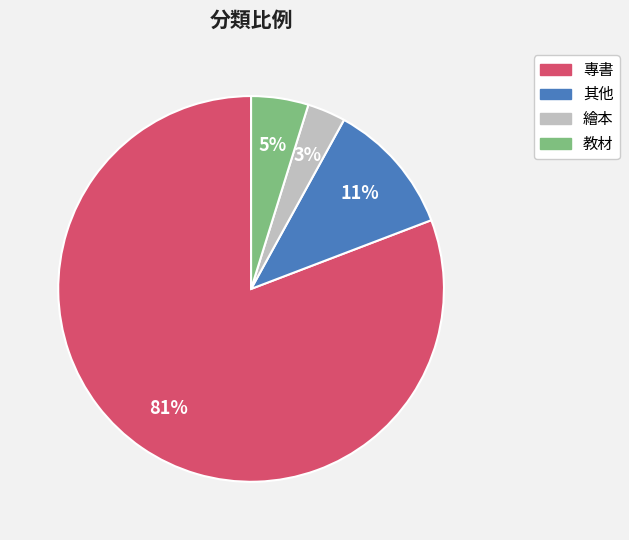

Which category has the biggest portion of the pie?

專書